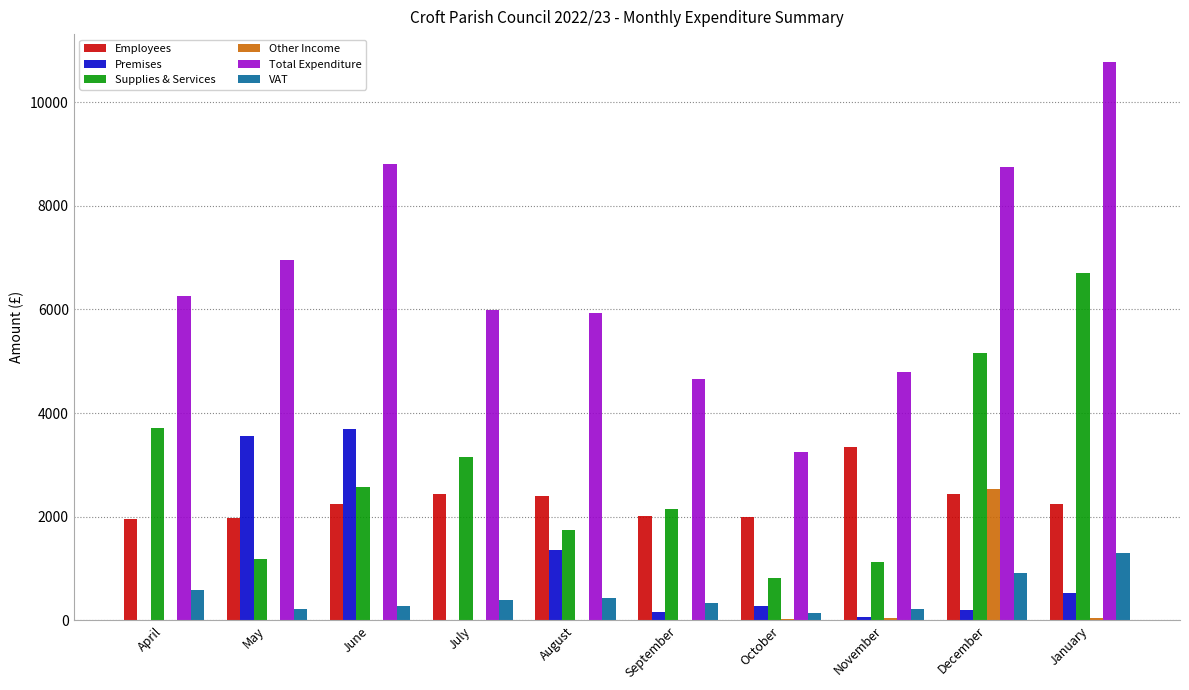

Which category has the highest value across all series?

January